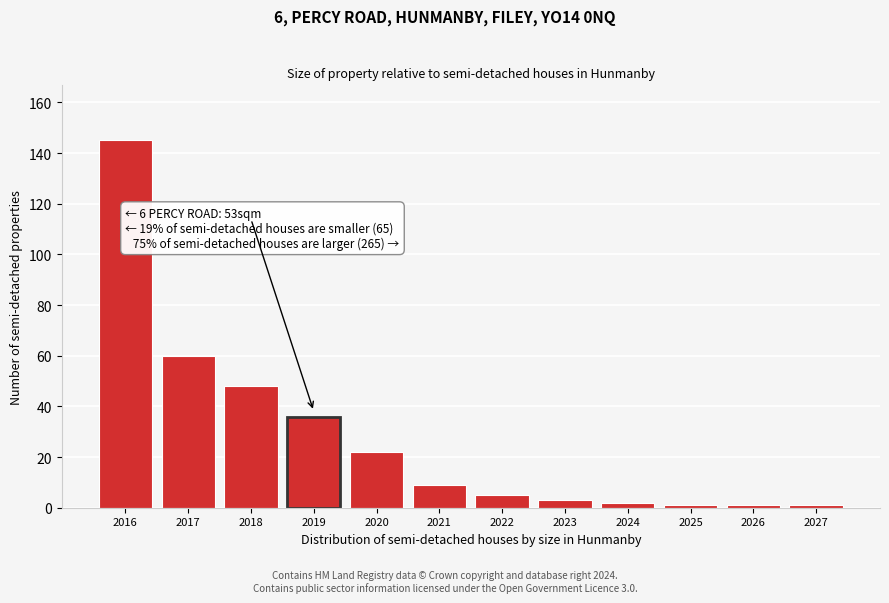

Reading left to right, list all the values displayed in this chart.

2016=145	2017=60	2018=48	2019=36	2020=22	2021=9	2022=5	2023=3	2024=2	2025=1	2026=1	2027=1